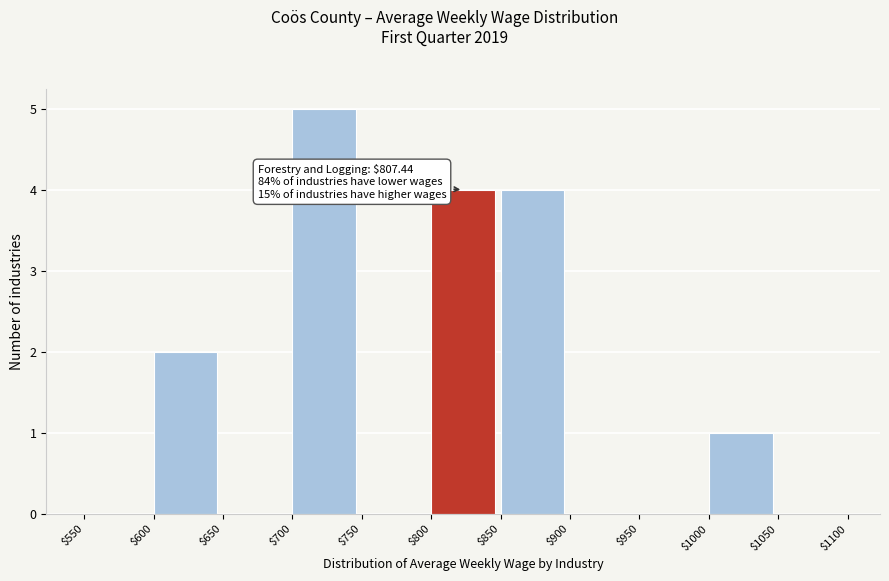

Over which range of the x-axis is the bar tallest?

$700 to $750